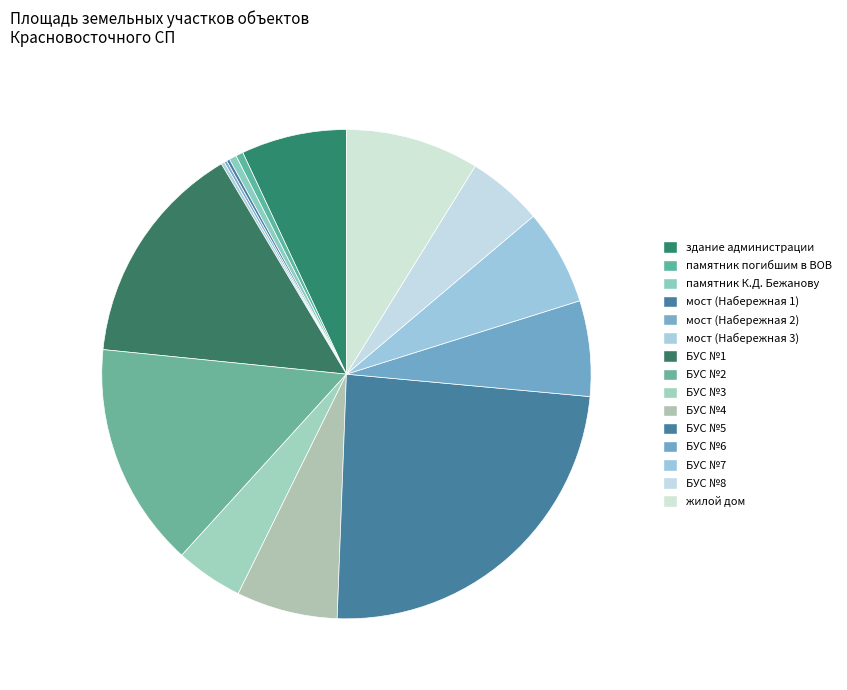

Which slice is the largest?

БУС №5